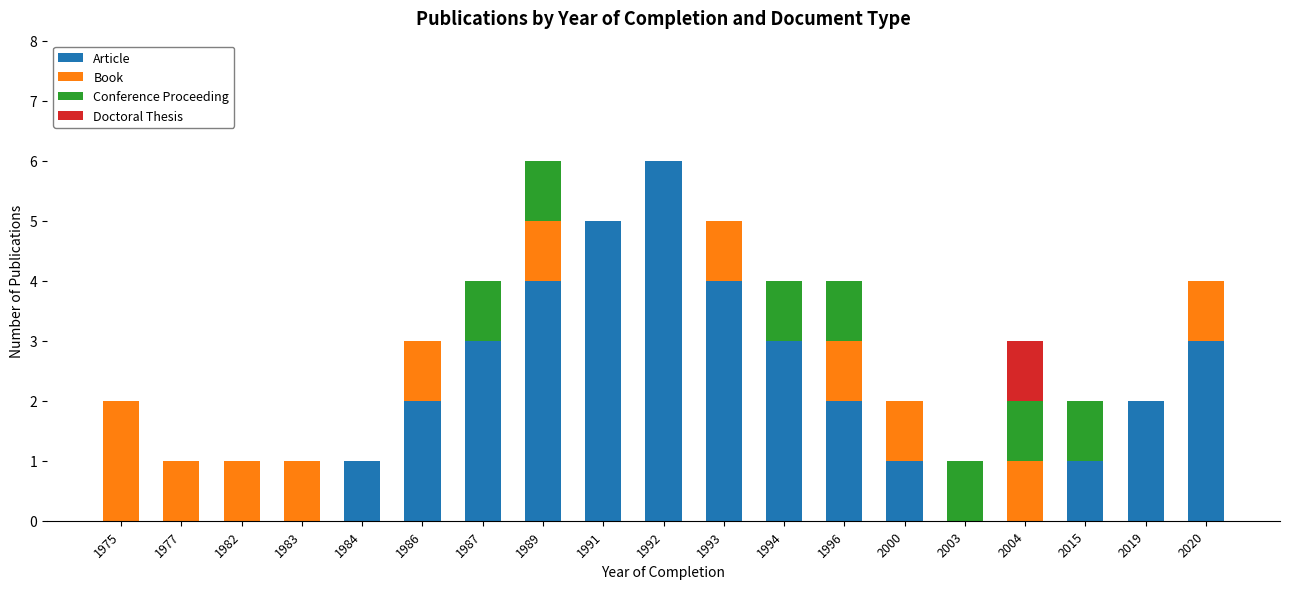

The value of Article at 1982 is -3. True or false?

False